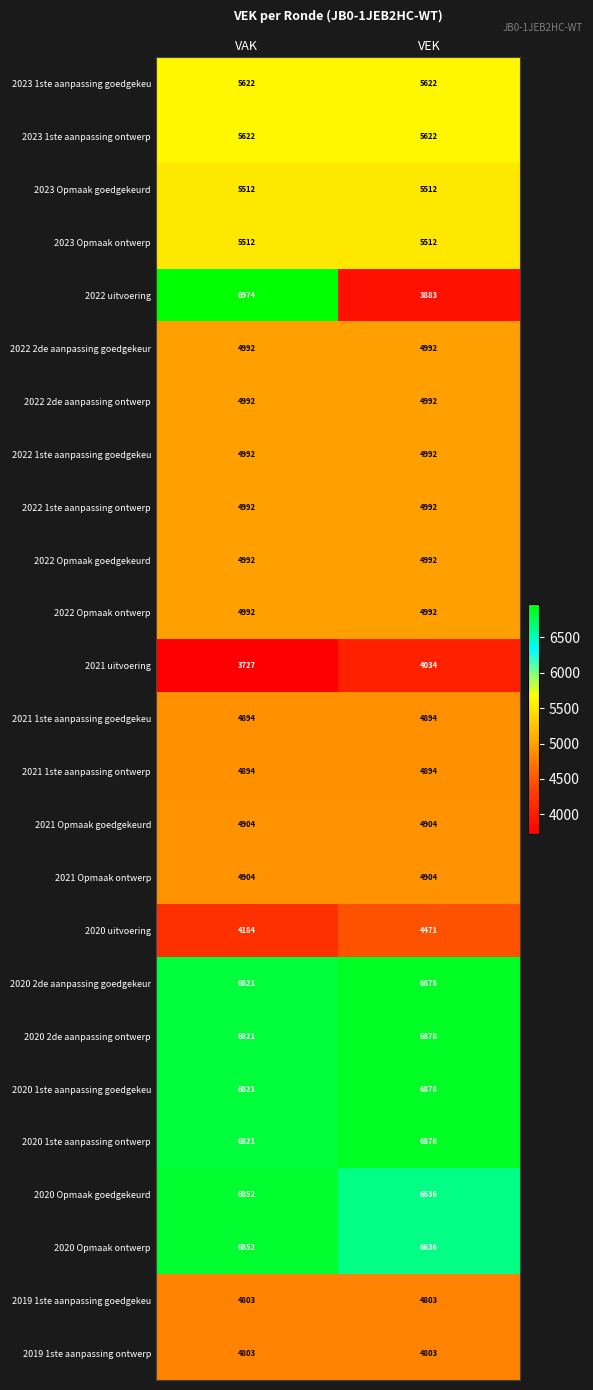

How many distinct data groups are displayed?

25